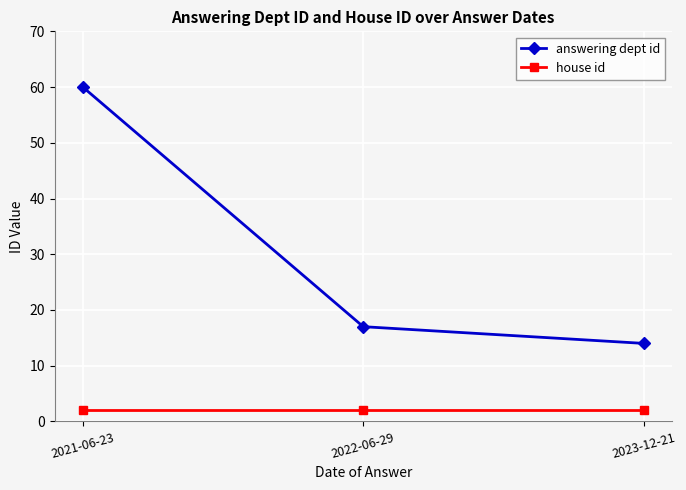

What is the label of the 2nd point from the left?

2022-06-29